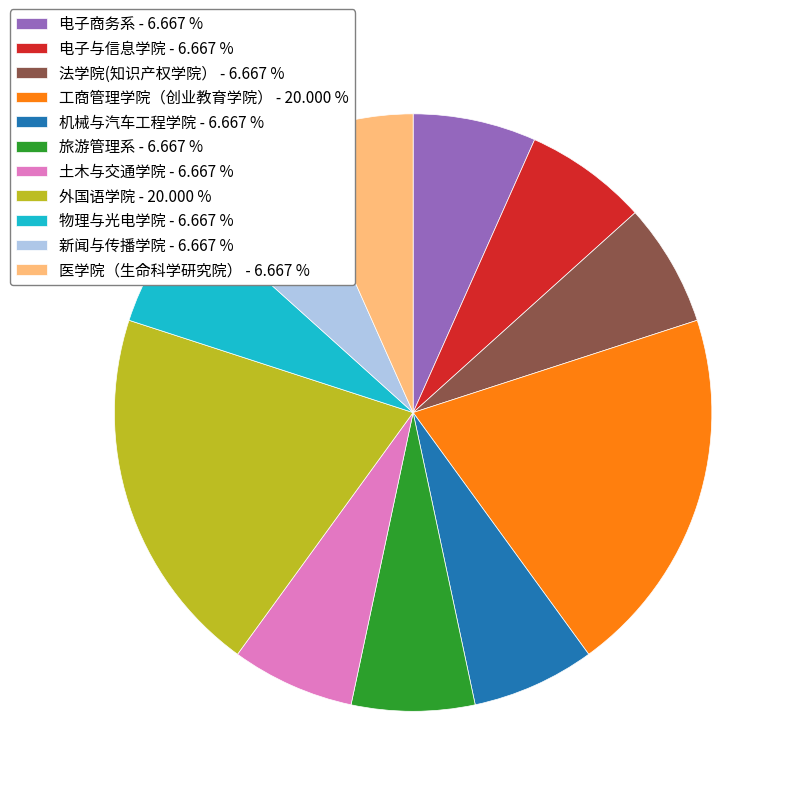

Is 新闻与传播学院 - 6.667 % the majority of the pie?

No